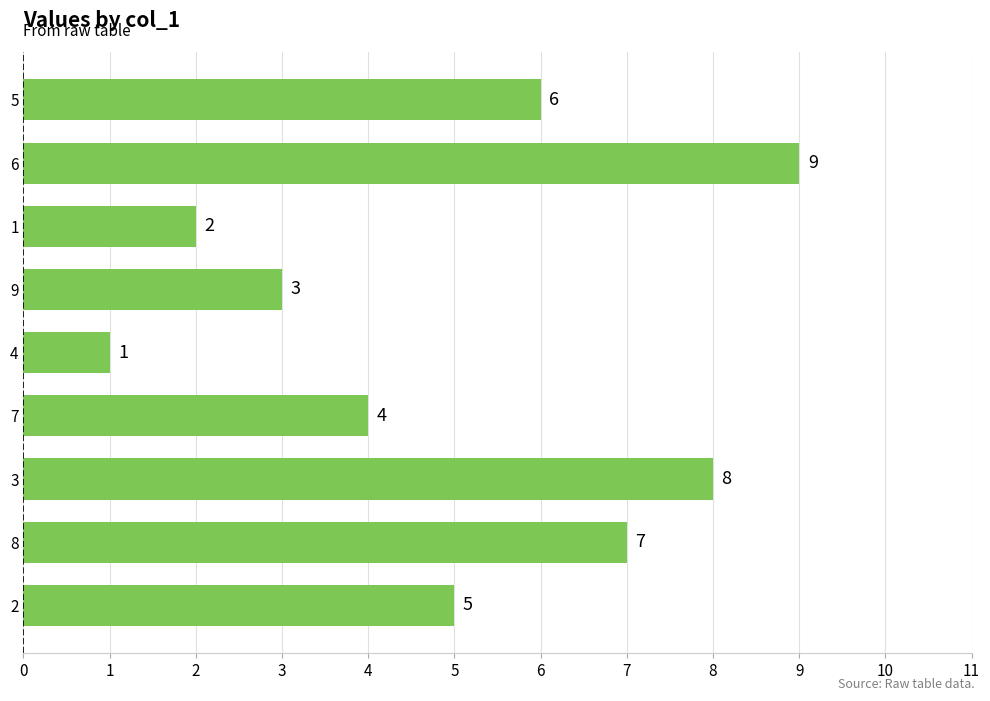

Approximately how many times larger is the value at 1 compared to 5?

0.3